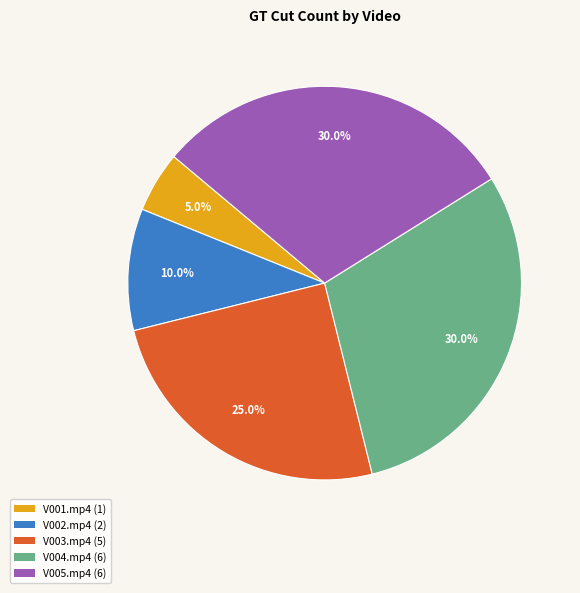

Which category has the smallest portion of the pie?

V001.mp4